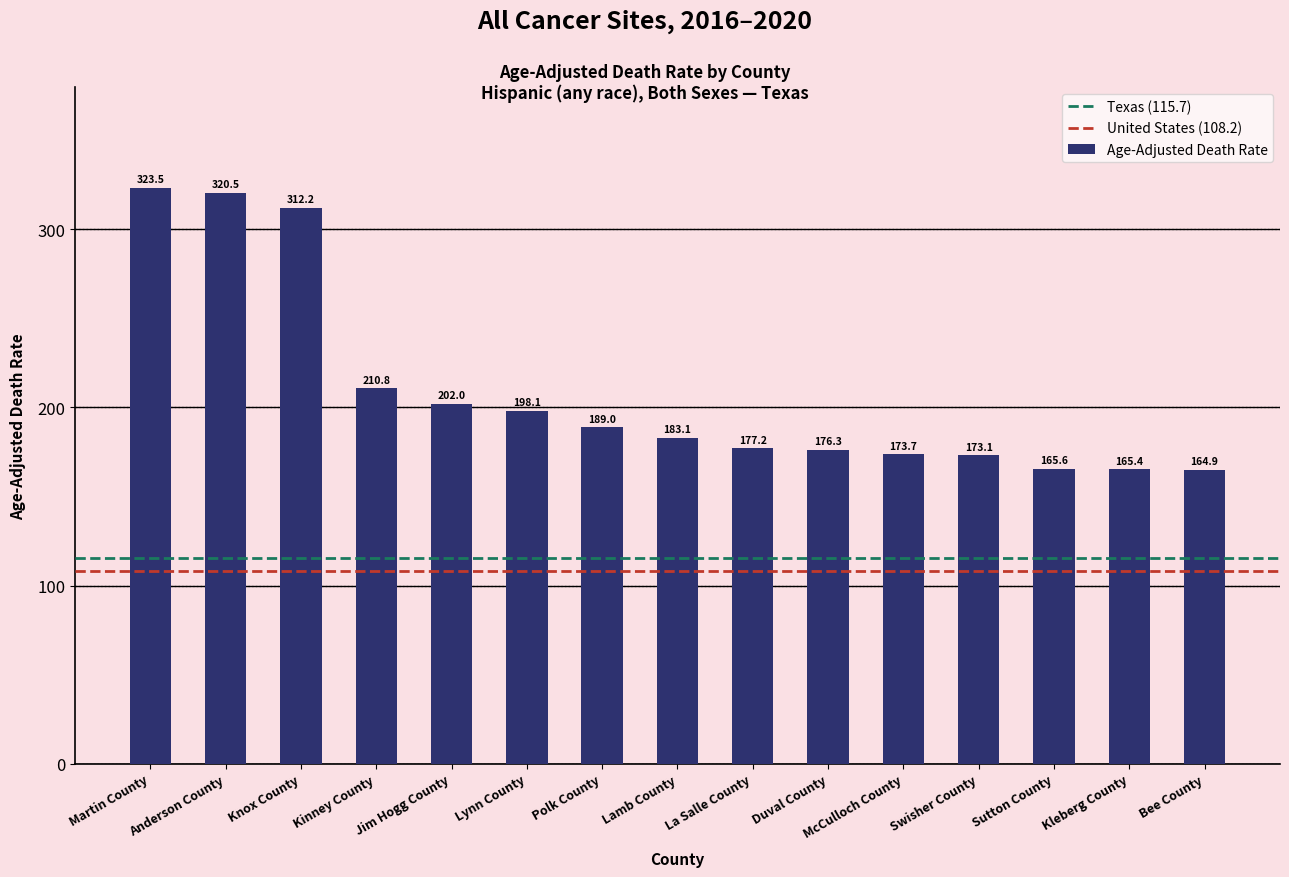

What is the ratio of the value at Kinney County to the value at Kleberg County?

1.3